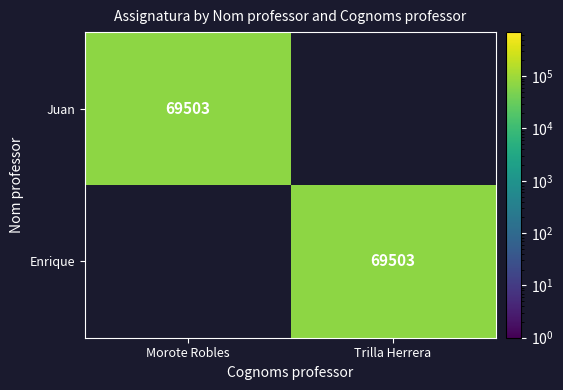

Is it true that Juan equals 69503 at Morote Robles?

True